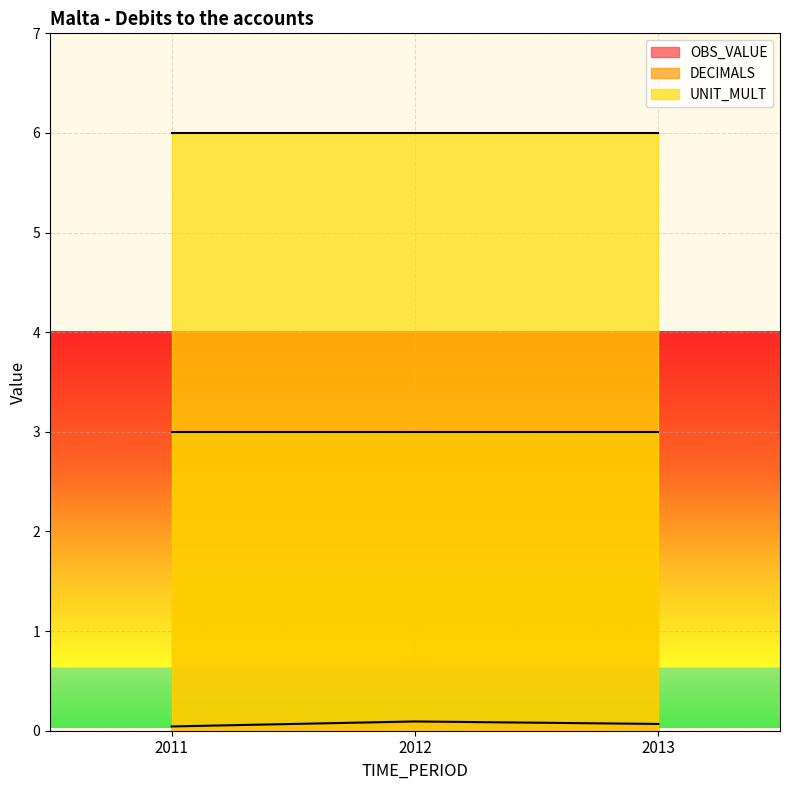

What is the value of the UNIT_MULT point at the 1st from the left?

6.0